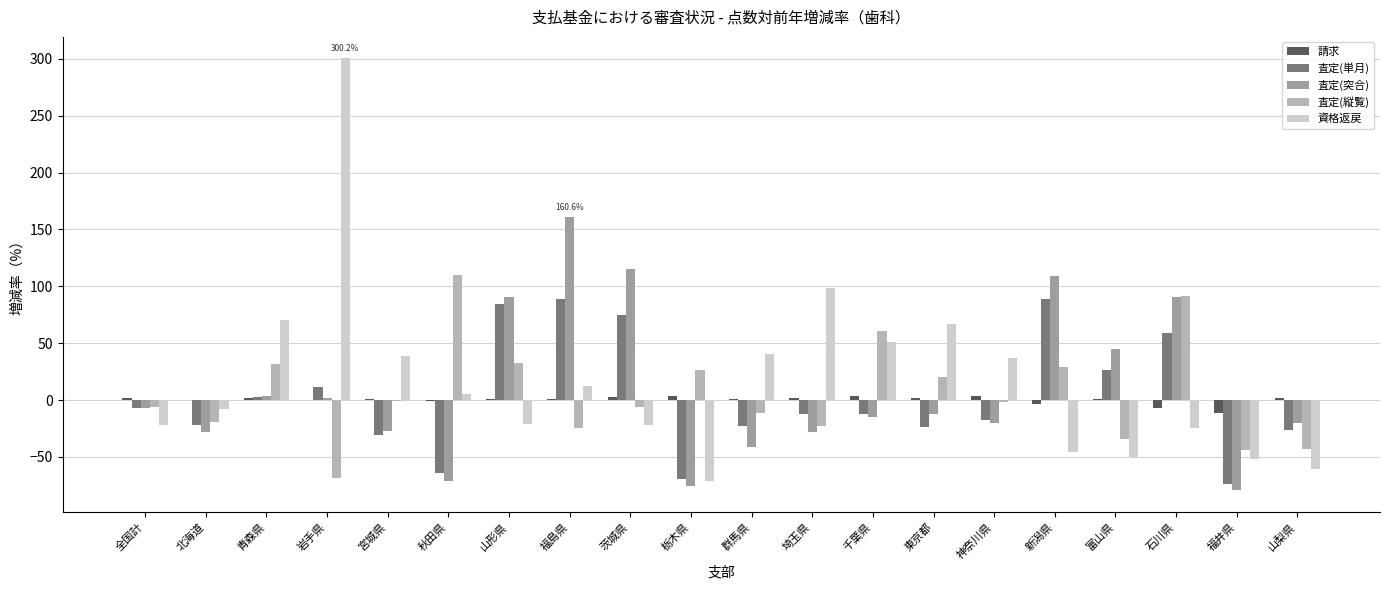

Count the number of categories in the chart.

20